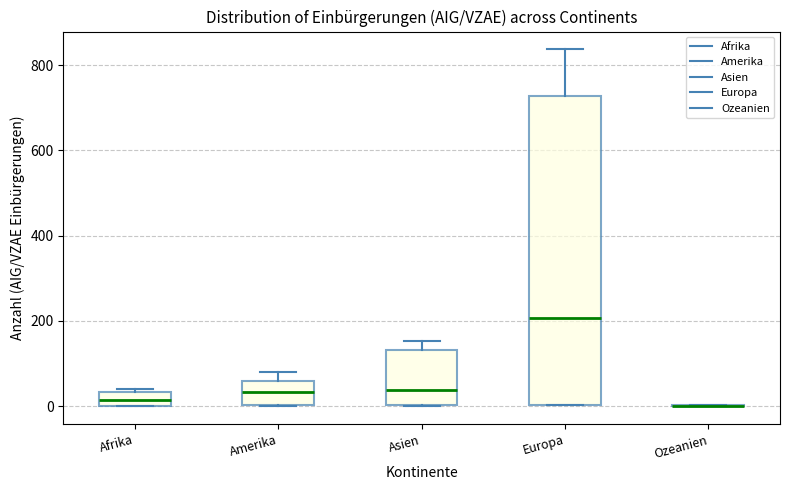

Reading left to right, transcribe this box plot: for each box, give where its median line is, the range the box spans, and where its two whiskers end, as read against the y-axis. The values are not printed on the chart, so give them approximately, as read against the axis.

Afrika: median 20, box 0 to 40, whiskers 0 to 40 (just above the box's upper edge)
Amerika: median 40, box 0 to 60, whiskers 0 to 80
Asien: median 40, box 0 to 140, whiskers 0 to 160
Europa: median 200, box 0 to 720, whiskers 0 to 840
Ozeanien: box collapsed to a line at 0, whiskers 0 to 0